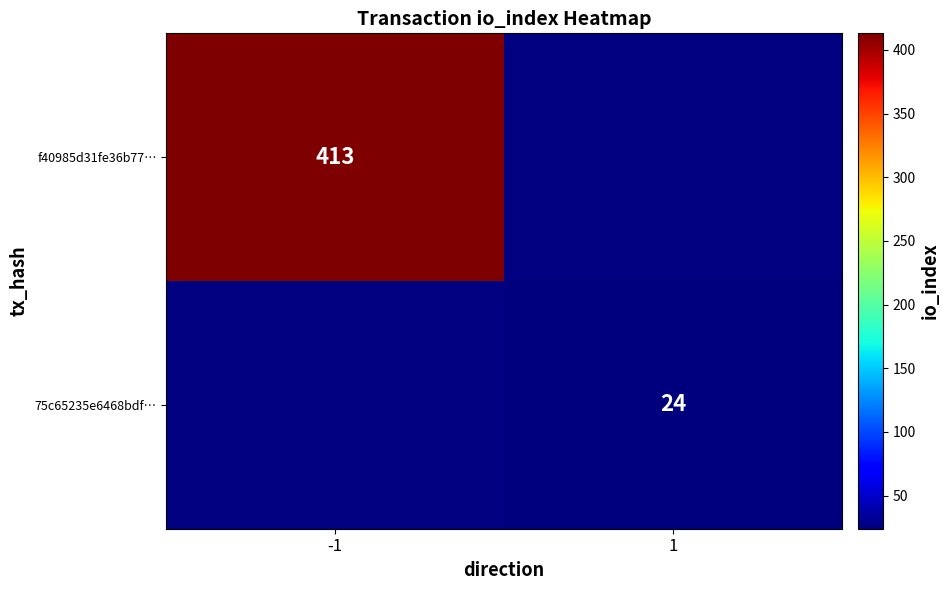

Is the value of 75c65235e6468bdf… at 1 greater than the value of f40985d31fe36b77… at -1?

No